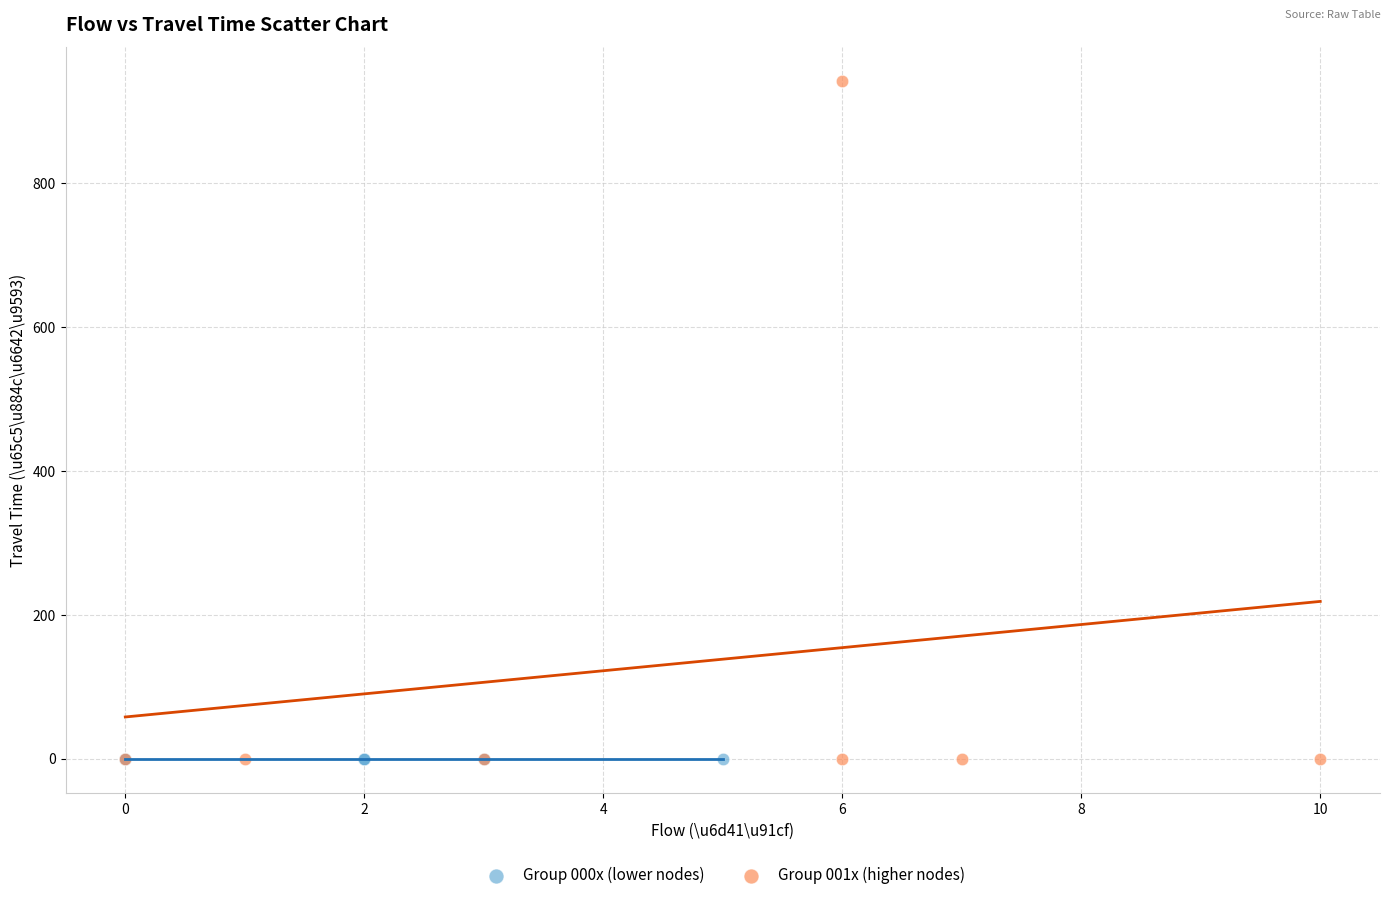

Which series reaches the maximum Y coordinate?

Group 001x (higher nodes)